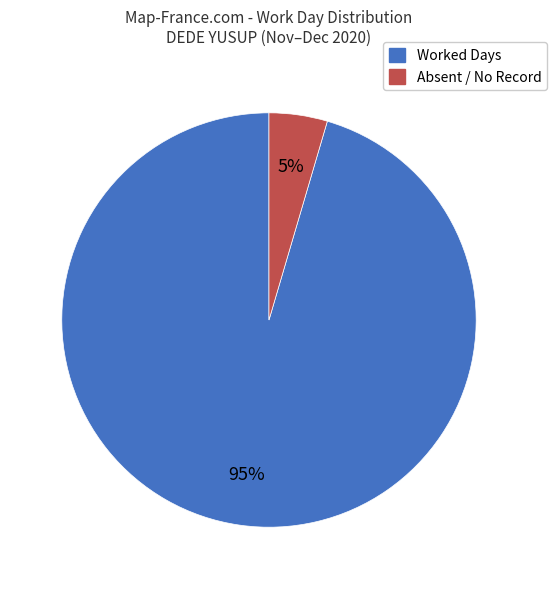

To the nearest percent, what is the average slice percentage?

50%